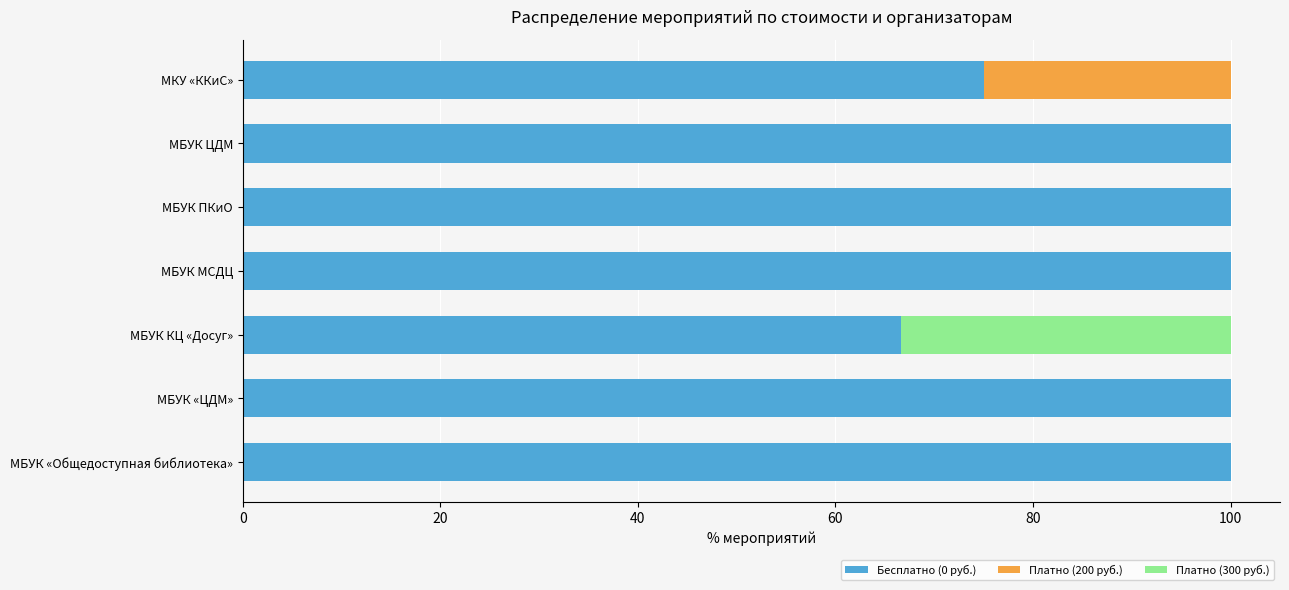

What is the total value across all series at МБУК ЦДМ?

100.0